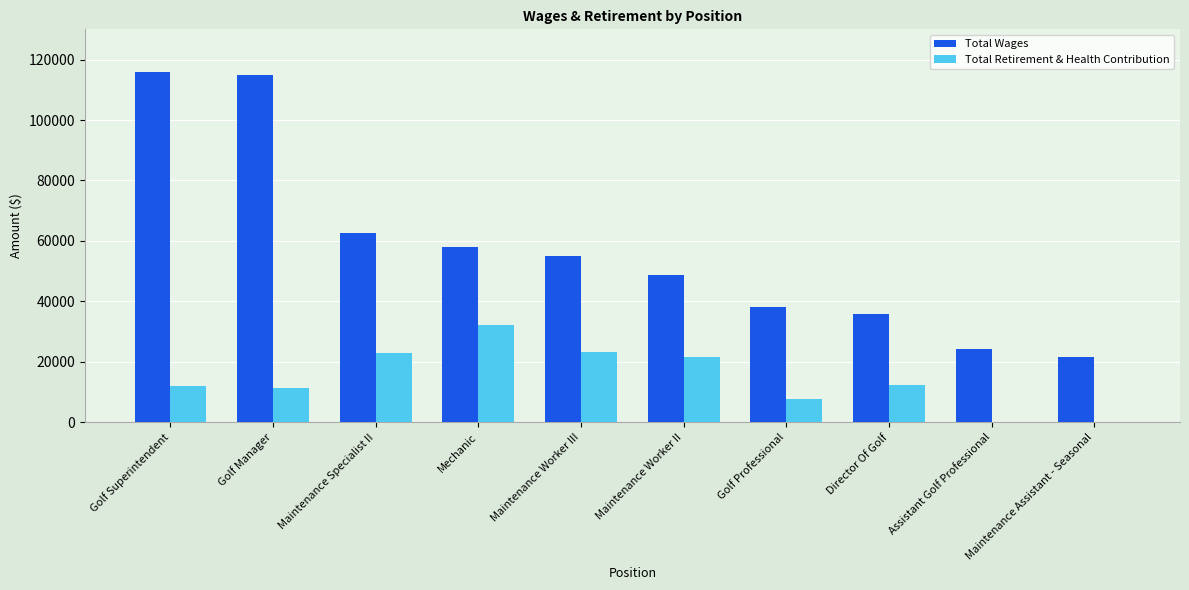

The Total Wages series shows 35905 at Director Of Golf. True or false?

True